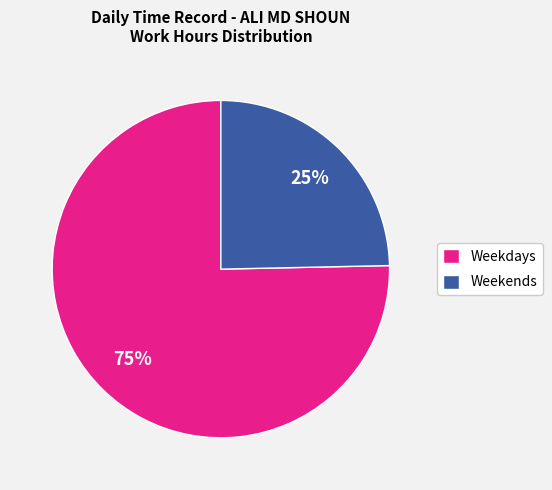

To the nearest percent, what portion does Weekdays represent?

75%